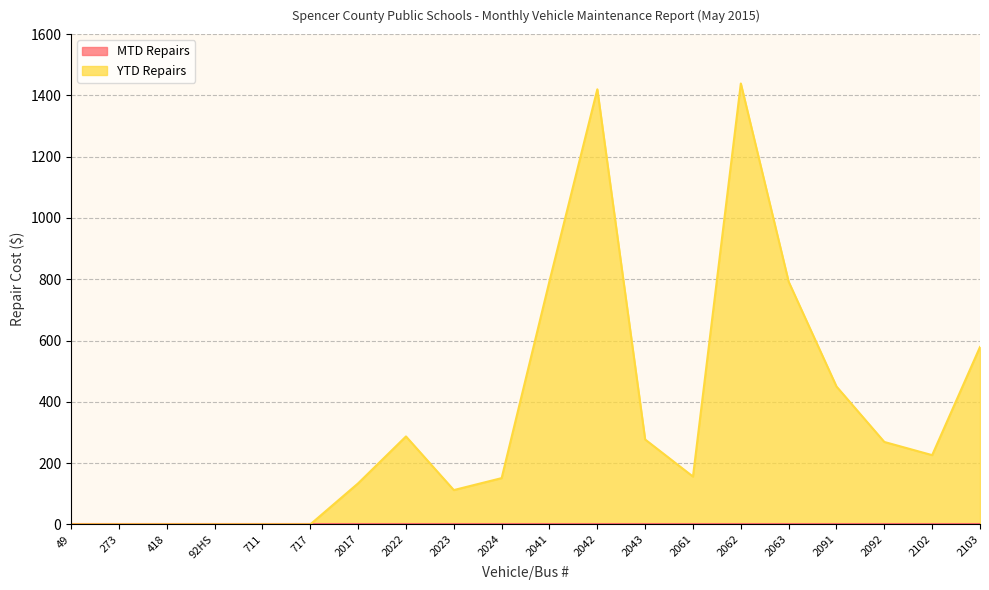

List the labels in order of value, smallest first.

49, 273, 418, 92HS, 711, 717, 2023, 2017, 2024, 2061, 2102, 2092, 2043, 2022, 2091, 2103, 2063, 2041, 2042, 2062